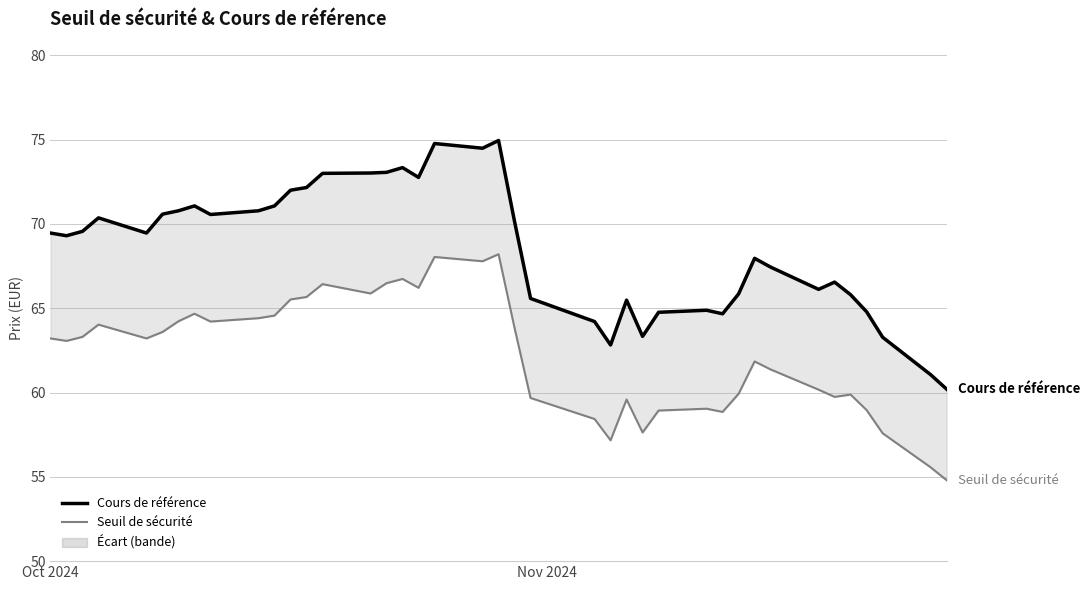

How many data points in Seuil de sécurité are less than 63?

18